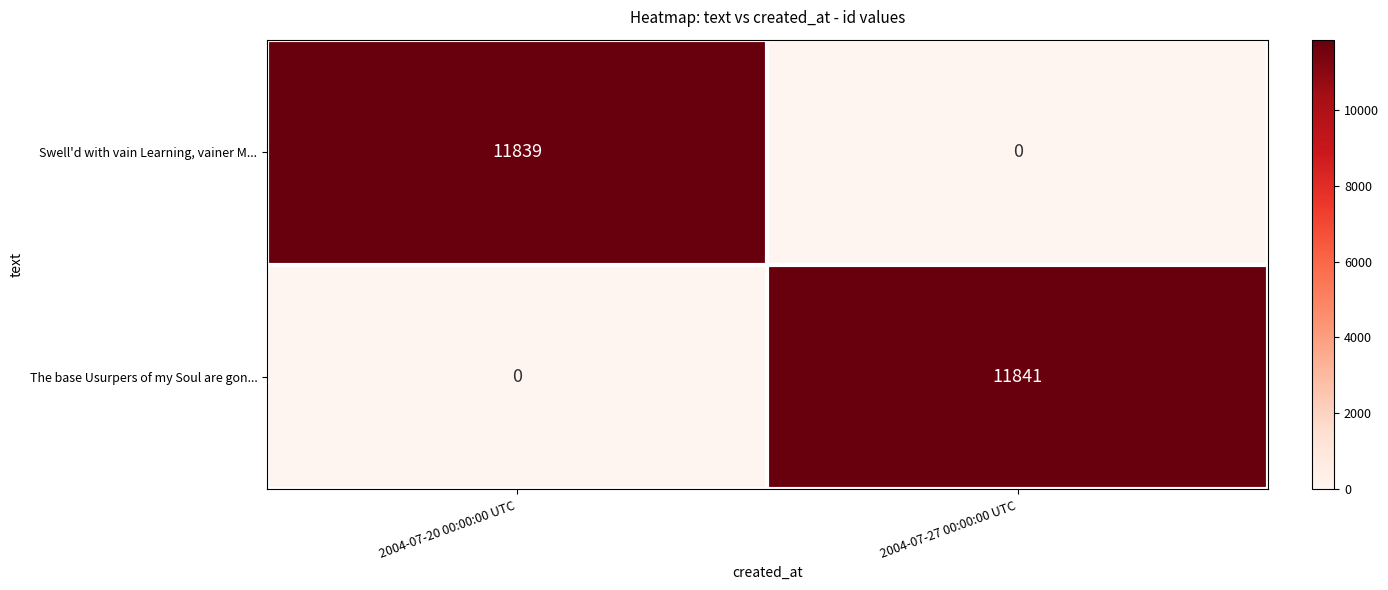

Reading left to right, transcribe all the data shown in this chart.

Swell'd with vain Learning, vainer M...: 11839	0
The base Usurpers of my Soul are gon...: 0	11841